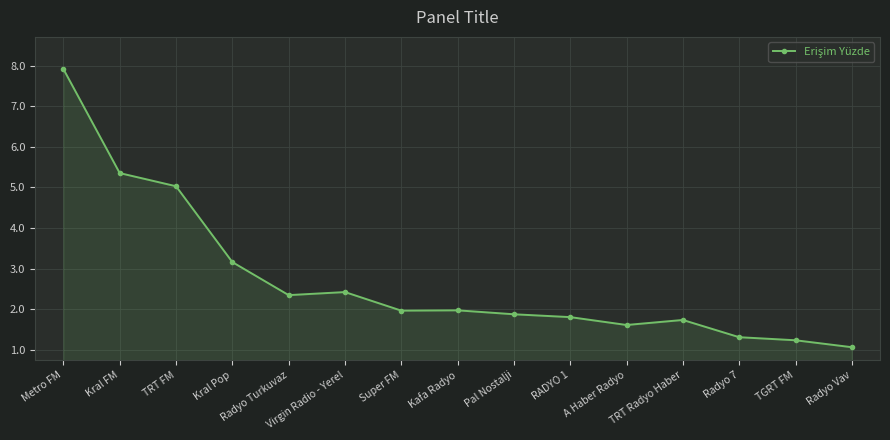

Which category has the lowest value across all series?

Radyo Vav